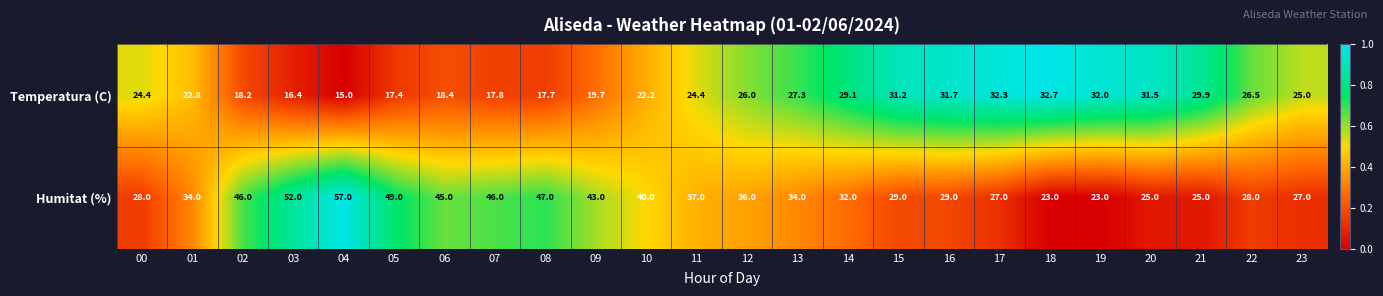

The value of Temperatura (C) at 23 is 43.5. True or false?

False